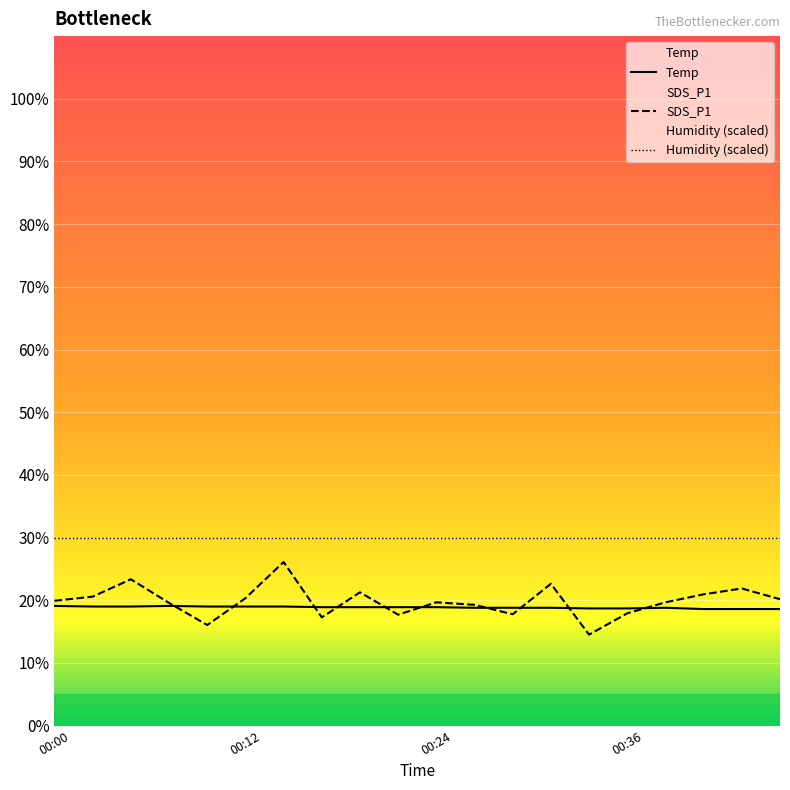

Between which two adjacent categories do Temp and SDS_P1 first intersect?

00:07 and 00:09